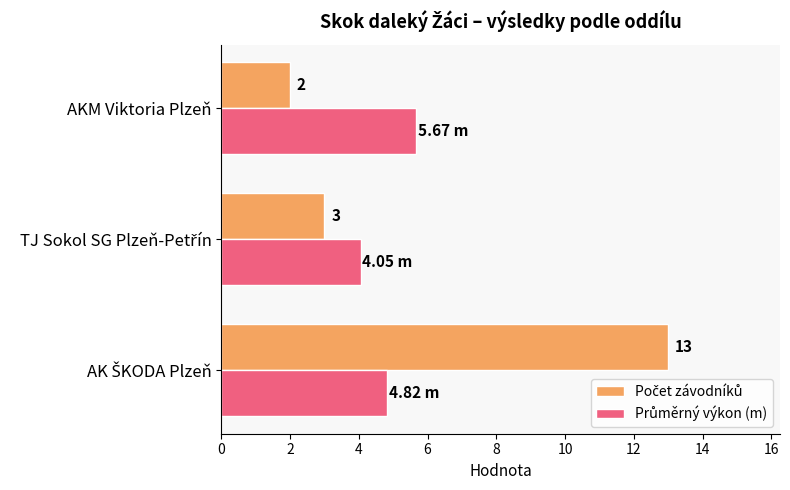

At how many categories does at least one series exceed 2?

3